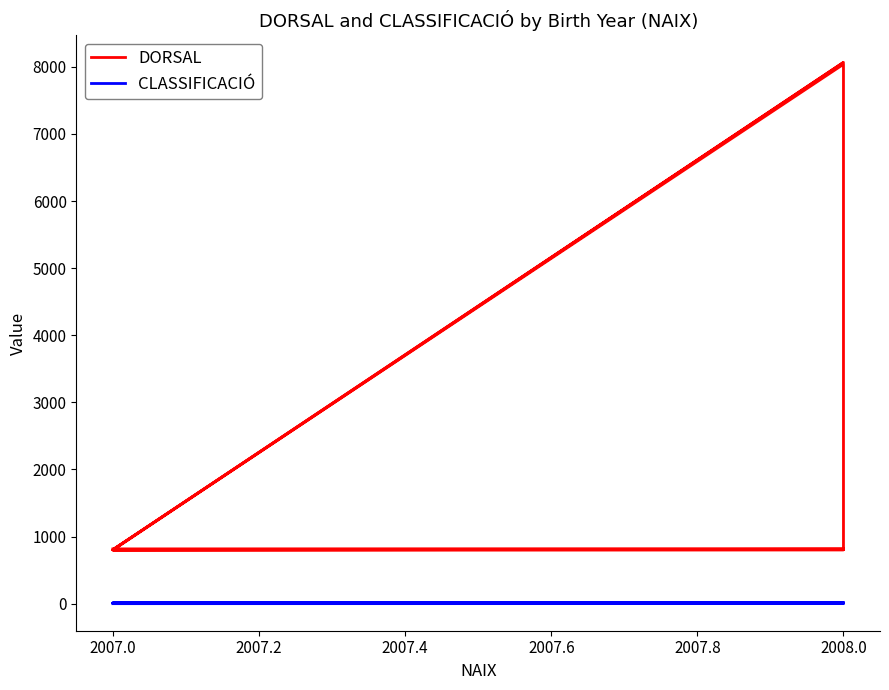

What is the difference between the maximum and minimum values in the CLASSIFICACIÓ series?

15